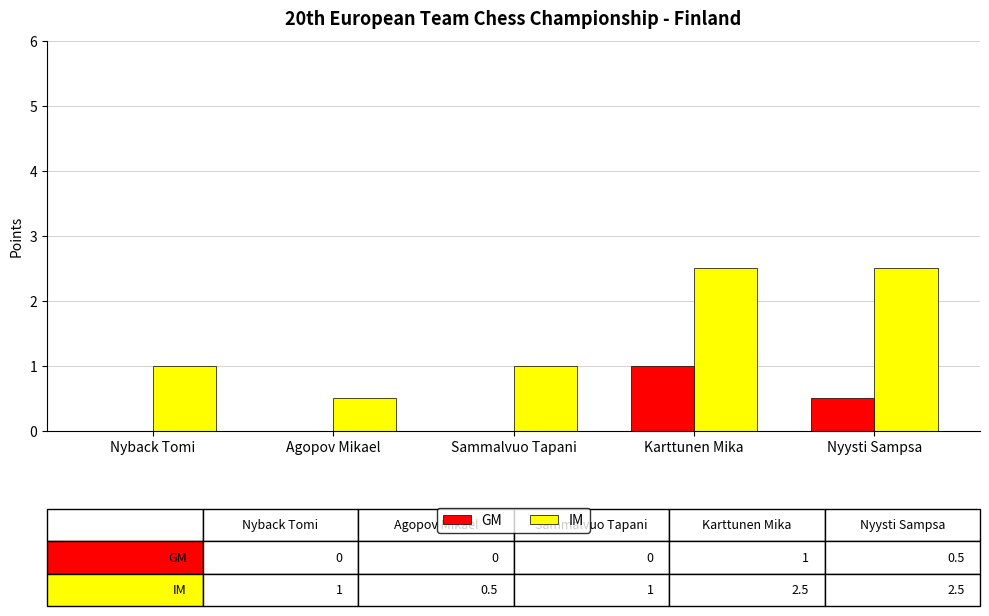

What is the approximate value of GM at Karttunen Mika?

1.0